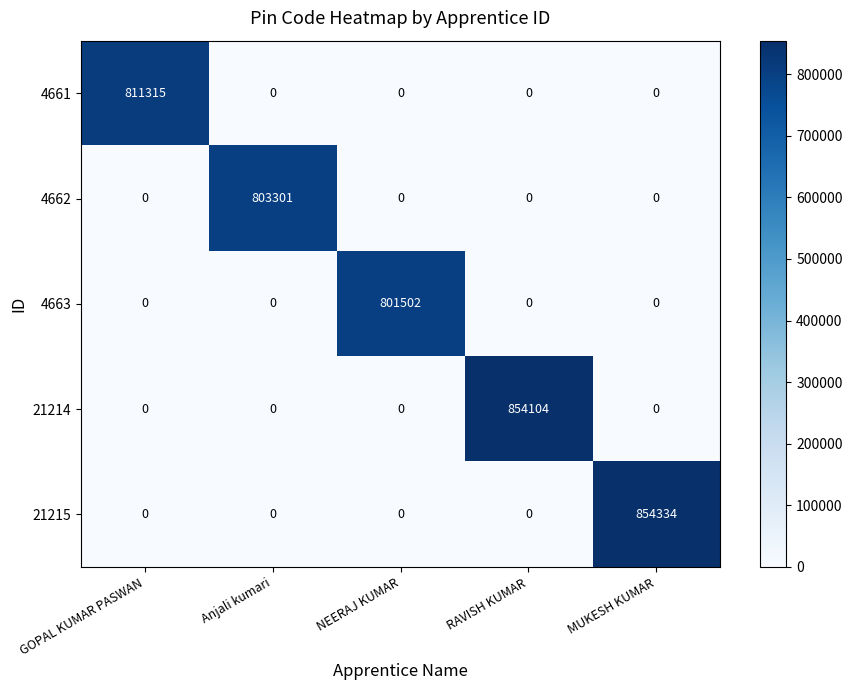

Which series has the largest total across all categories?

21215